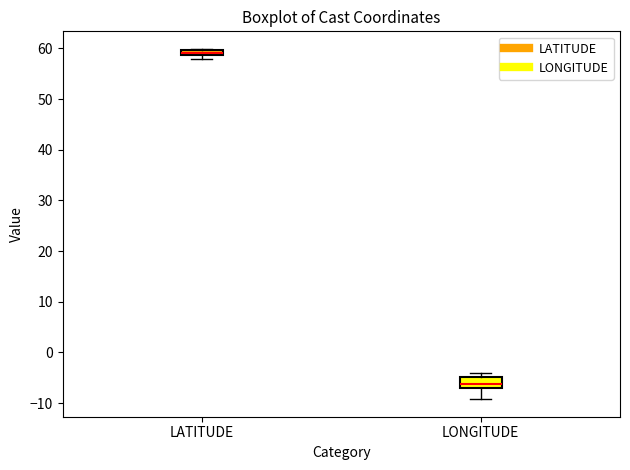

Comparing the boxes themselves (not the whiskers), which one is the tallest?

LONGITUDE